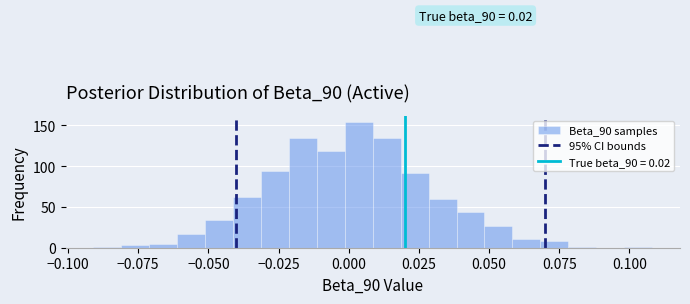

Around what value on the x-axis is the tallest bar? Give the approximate position of its centre, as read against the axis.

0.005